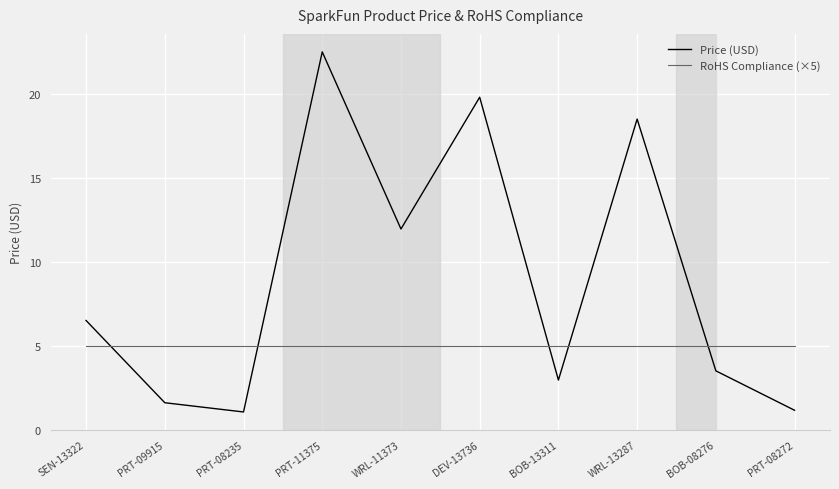

Rank the series at PRT-09915 from lowest to highest value.

Price (USD), RoHS Compliance (×5)